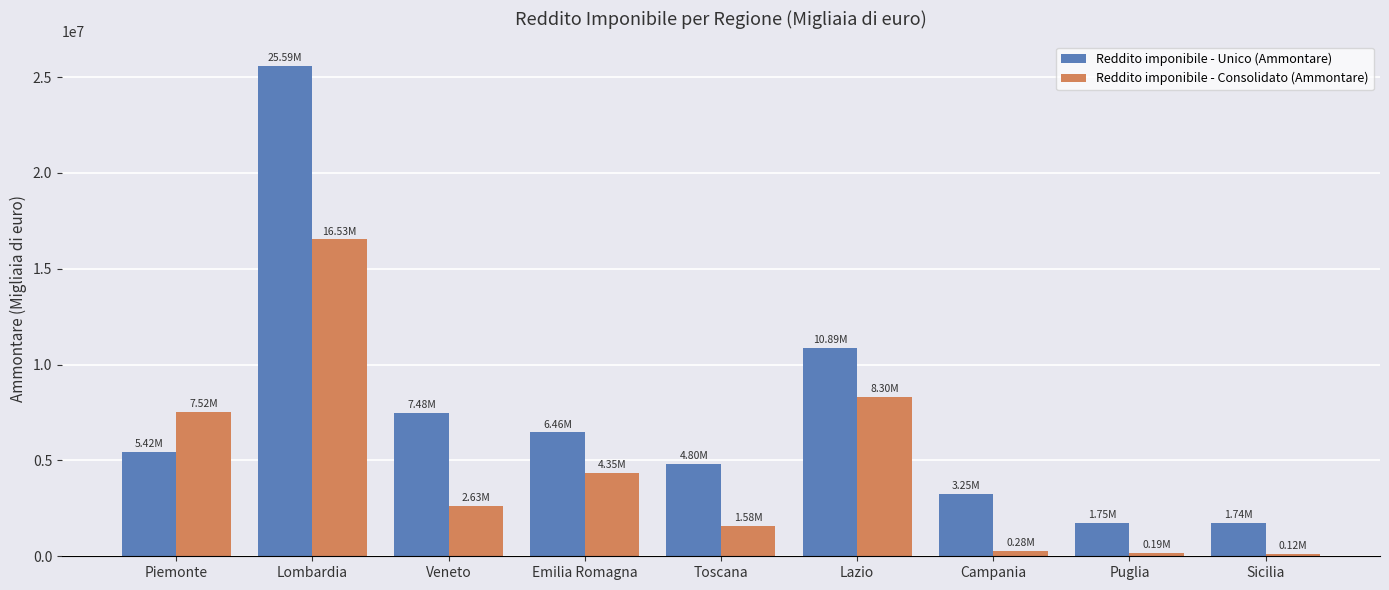

What position from the left is Toscana?

5